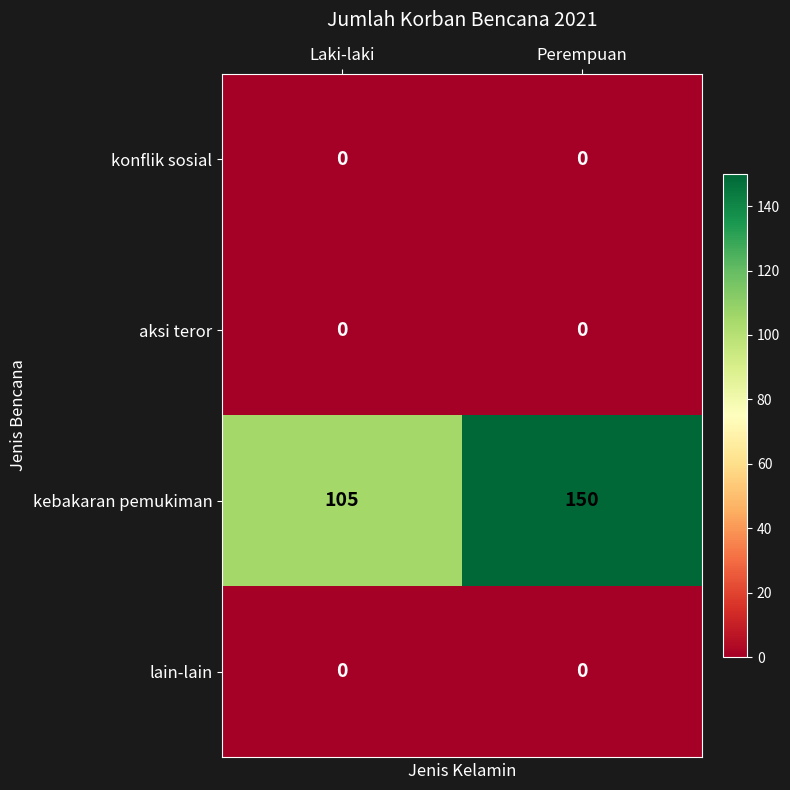

What is the maximum value shown in the chart?

150